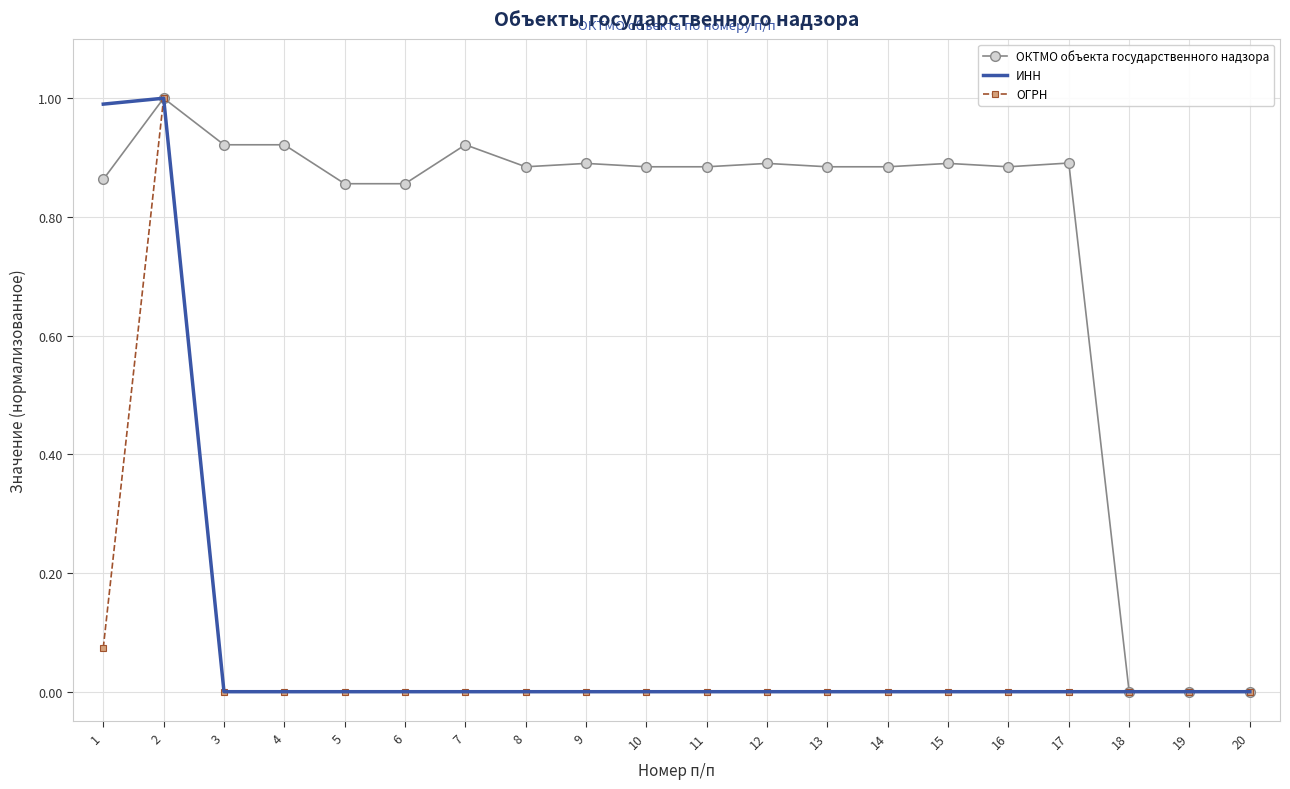

What is the greatest value displayed?

1.0